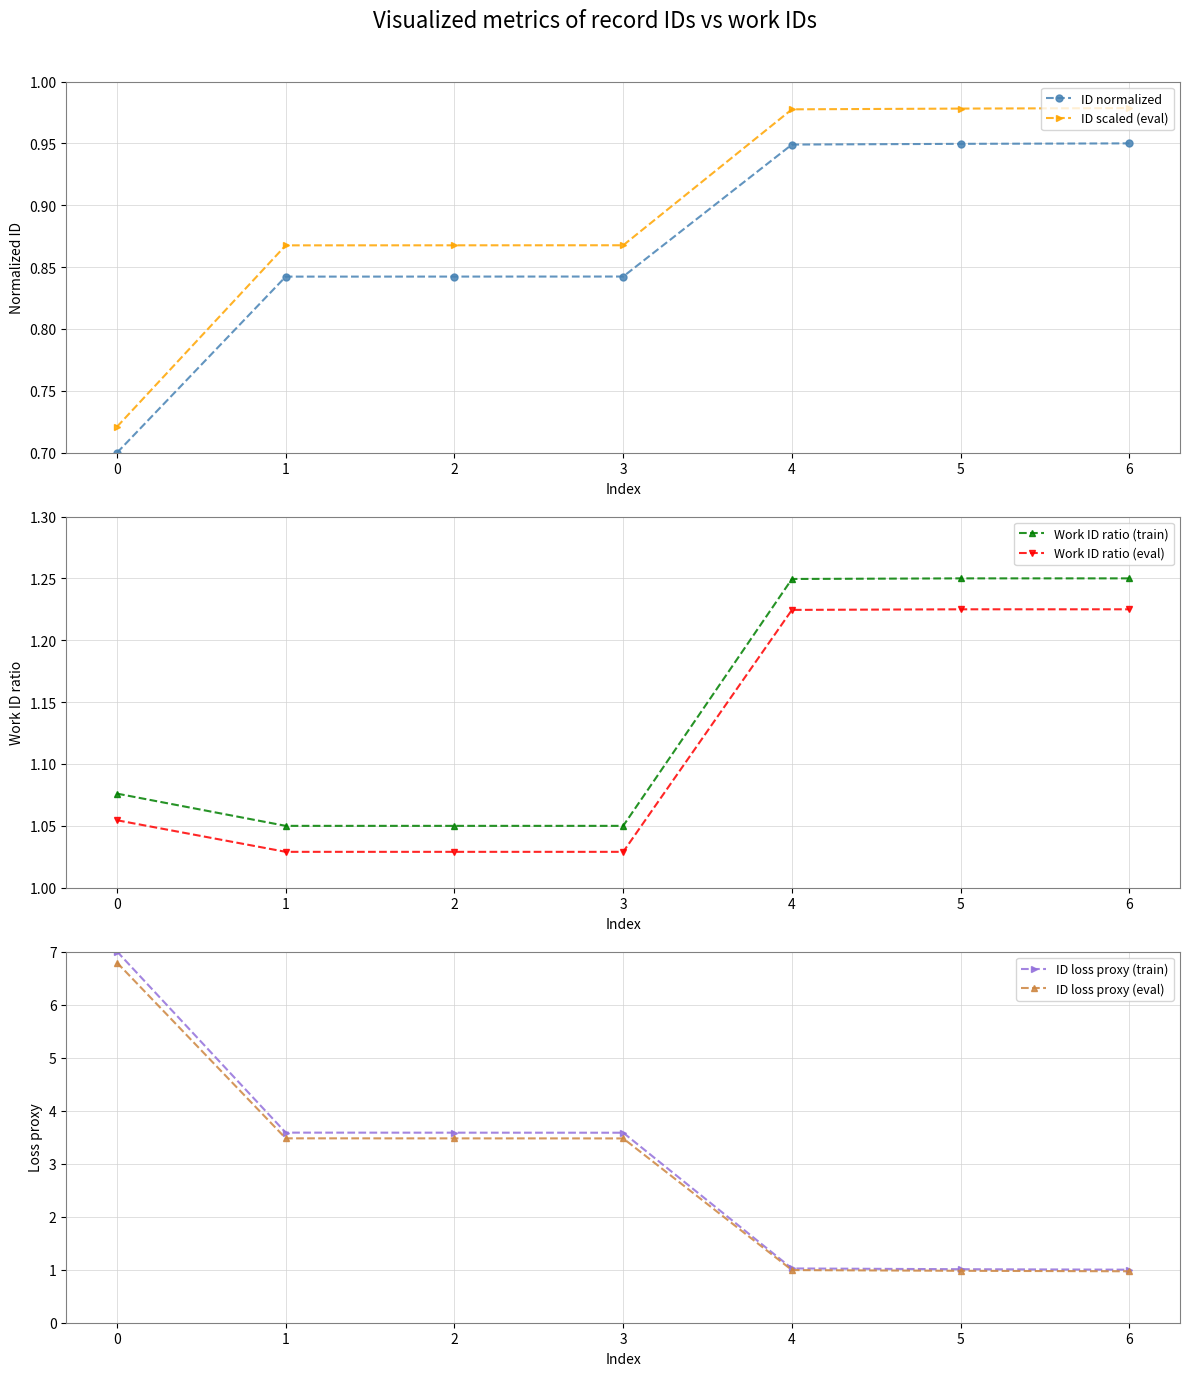

What is the value of the Work ID ratio (eval) point at the 3rd from the left?

1.0